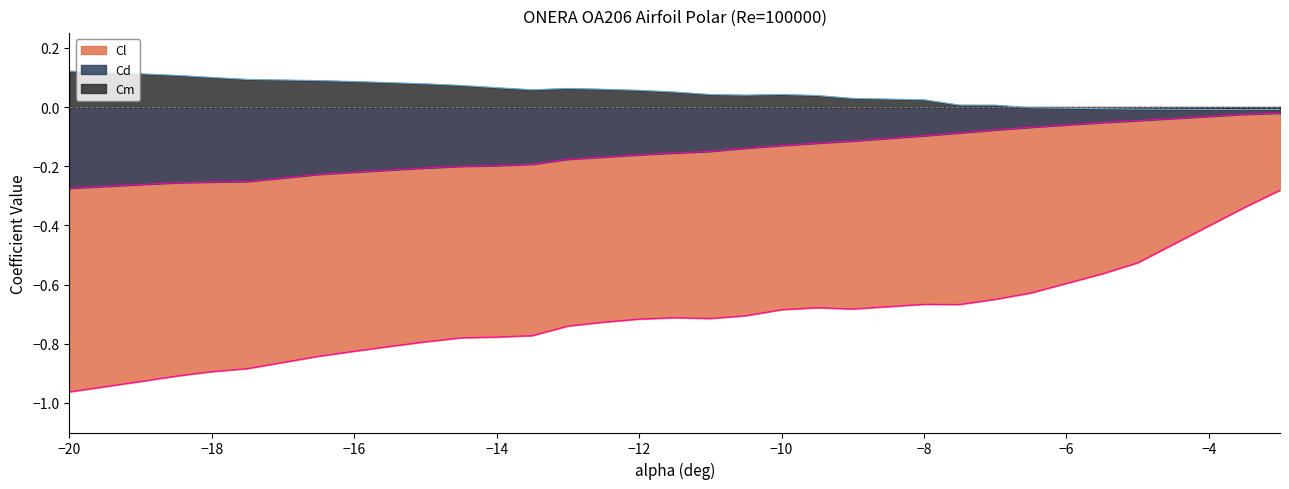

Where is Cd nearest to the value 0?

-3